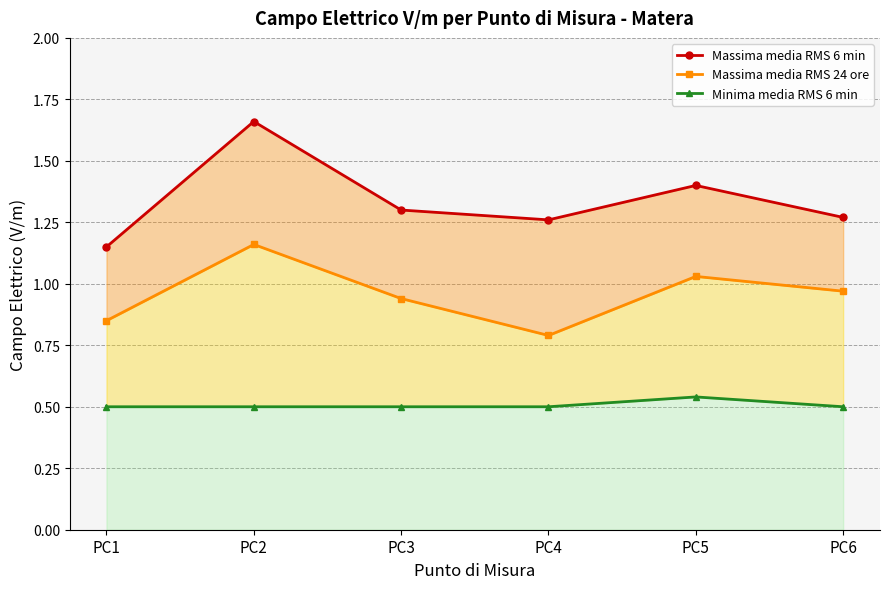

What is the greatest value displayed?

1.7